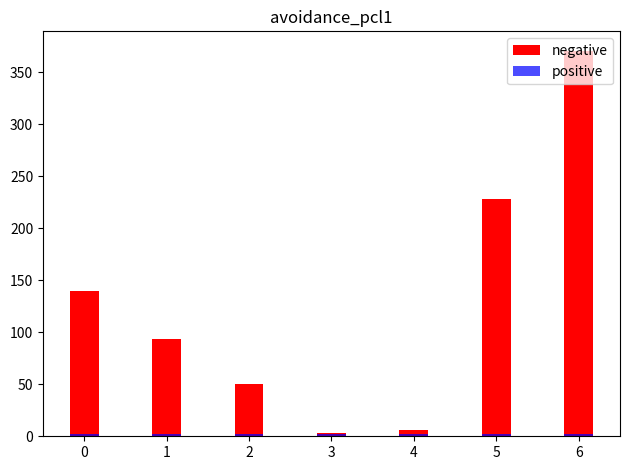

Reading right to left, extract all data points from this chart.

negative: 371	228	6	3	50	94	140
positive: 2	2	2	2	2	2	2